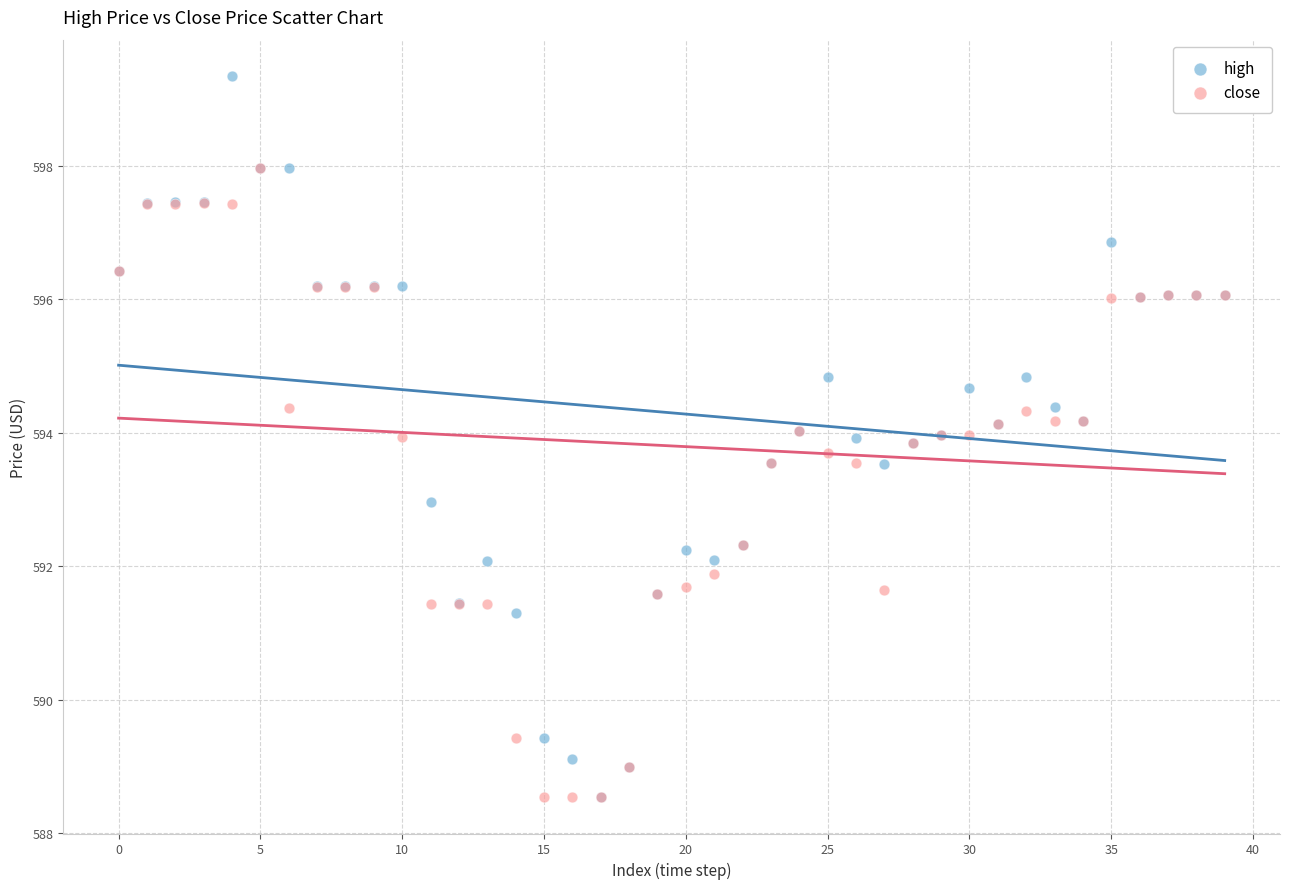

What are all the series names shown in the legend?

high, close